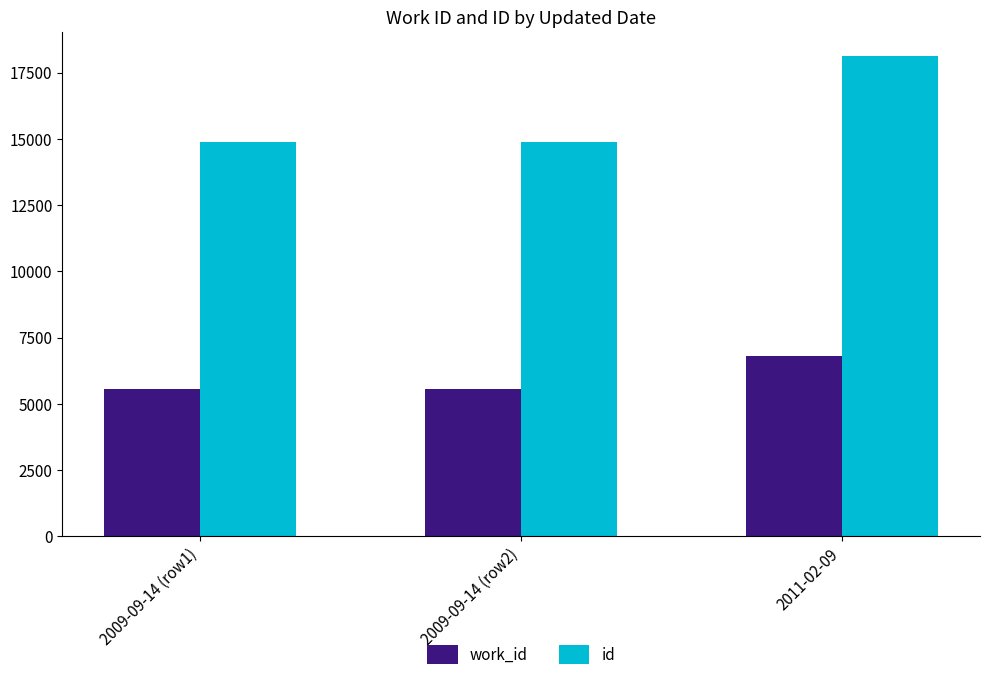

Which series has the largest total across all categories?

id